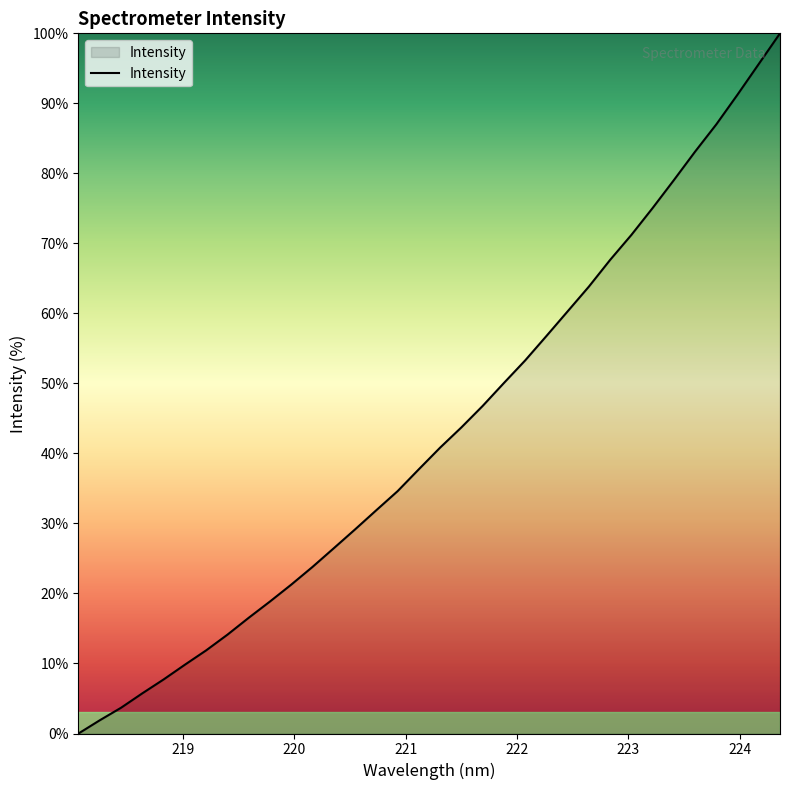

What is the difference between the maximum and minimum values?

100.0